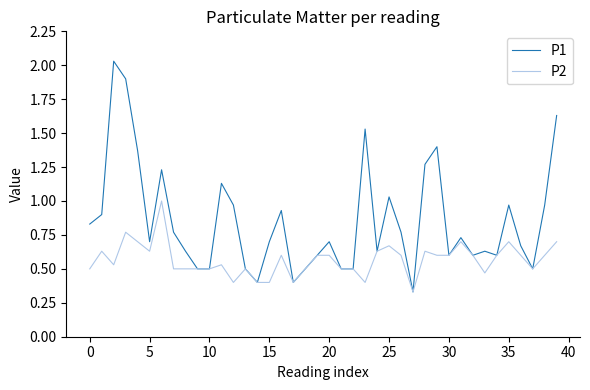

In P1, how many points are higher than both neighbors (excluding endpoints)?

11